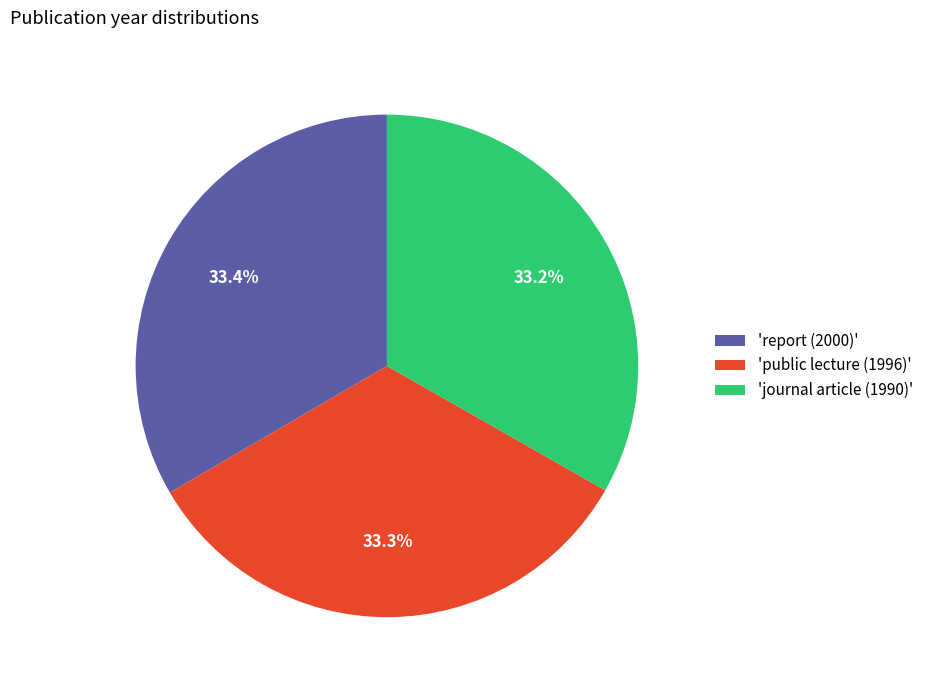

Is the sum of 'report (2000)' and 'public lecture (1996)' greater than half?

Yes